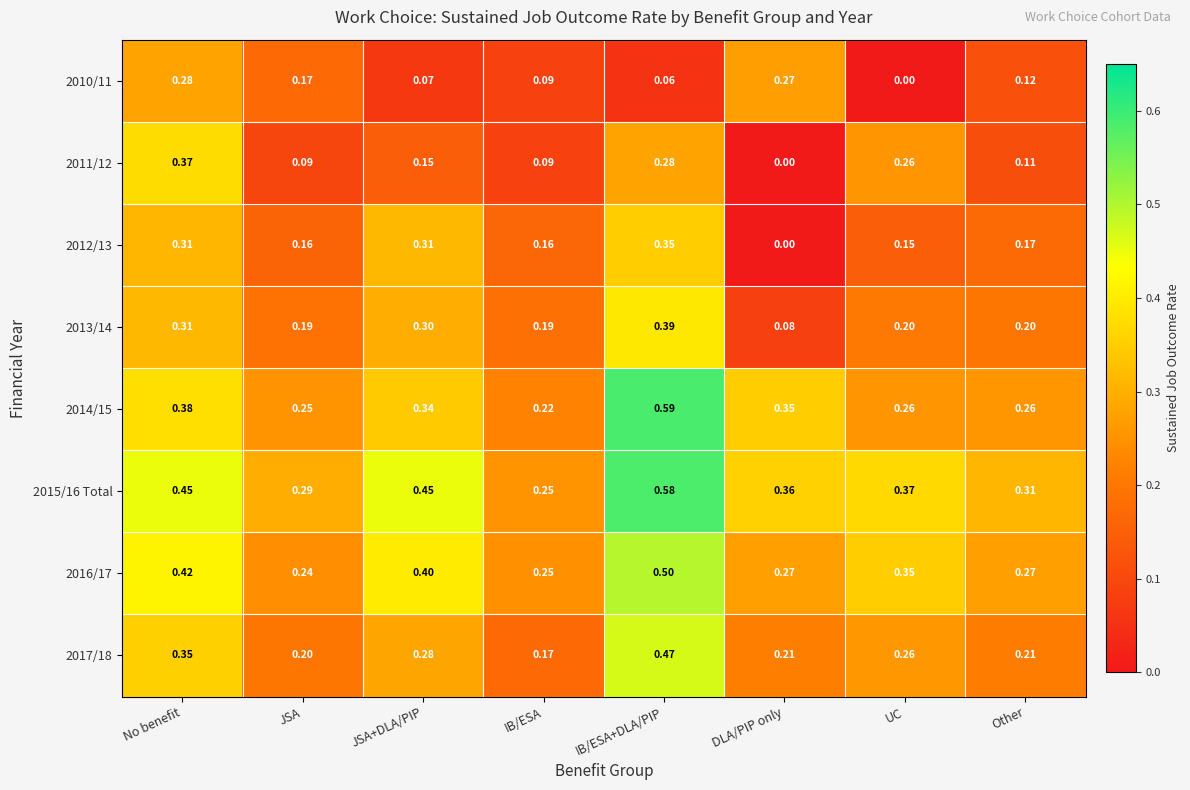

List the labels in order of 2010/11 value, largest first.

No benefit, DLA/PIP only, JSA, Other, IB/ESA, JSA+DLA/PIP, IB/ESA+DLA/PIP, UC